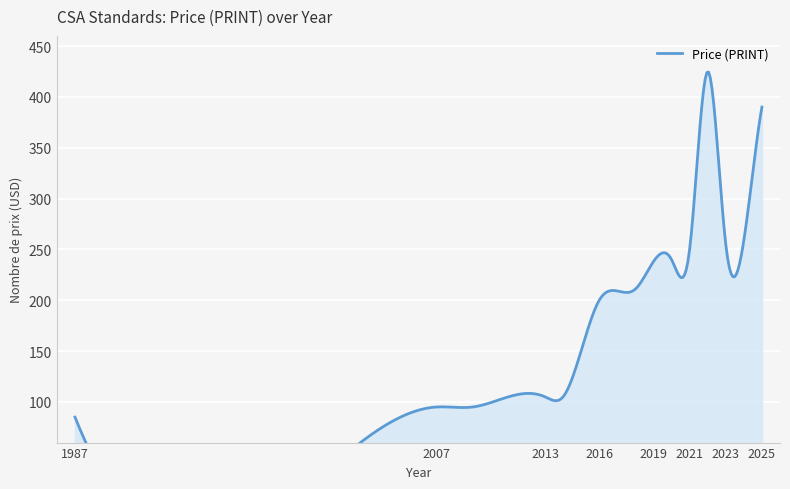

How many lines are shown in the chart?

1